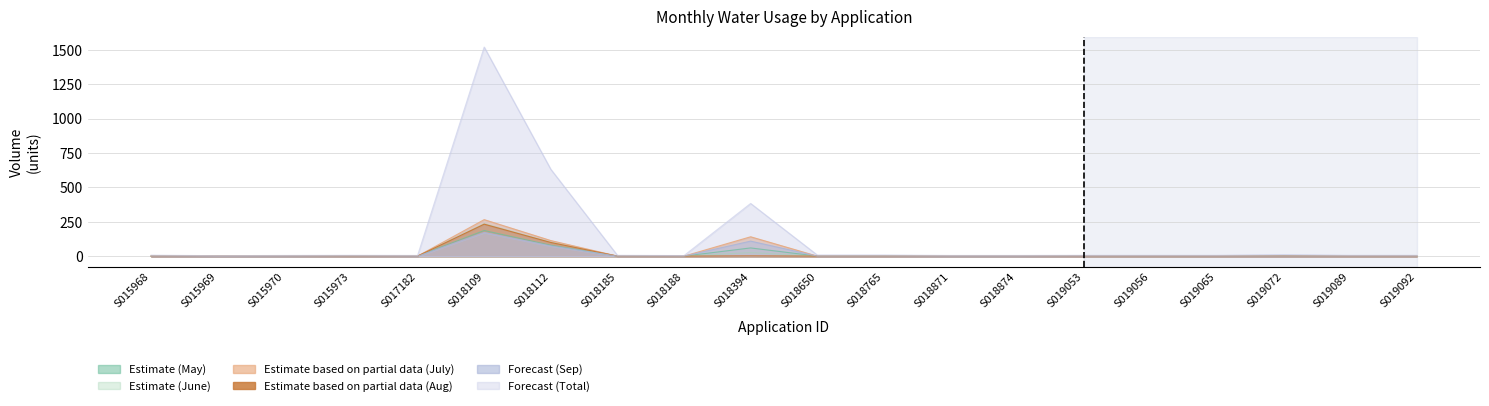

Which category has the highest value across all series?

S018109